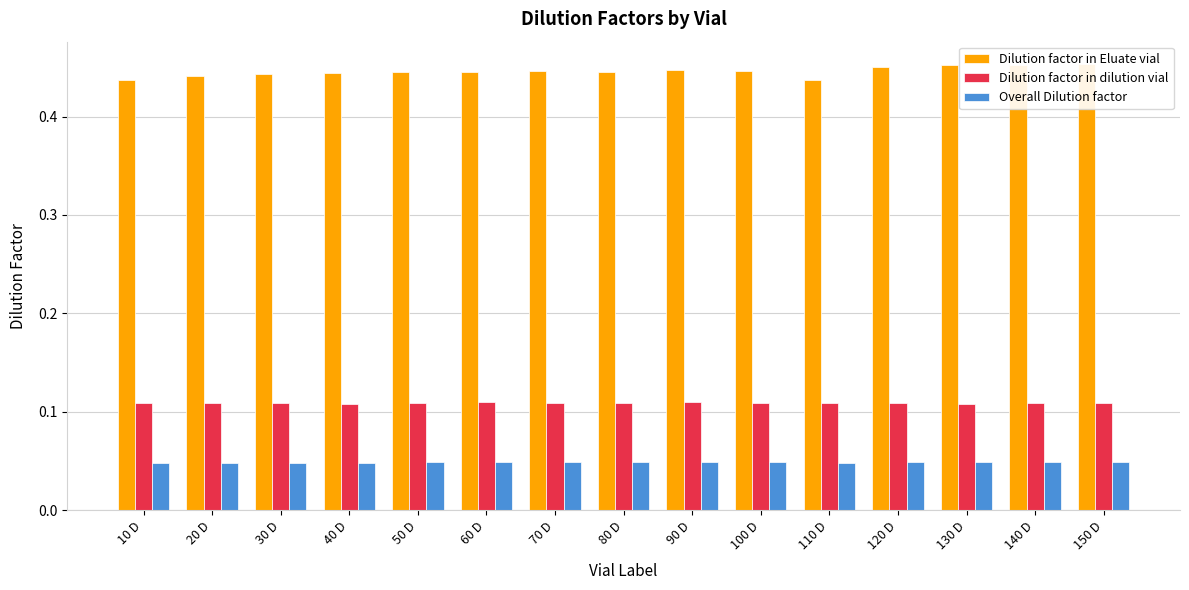

Rank the series at 60 D from lowest to highest value.

Overall Dilution factor, Dilution factor in dilution vial, Dilution factor in Eluate vial